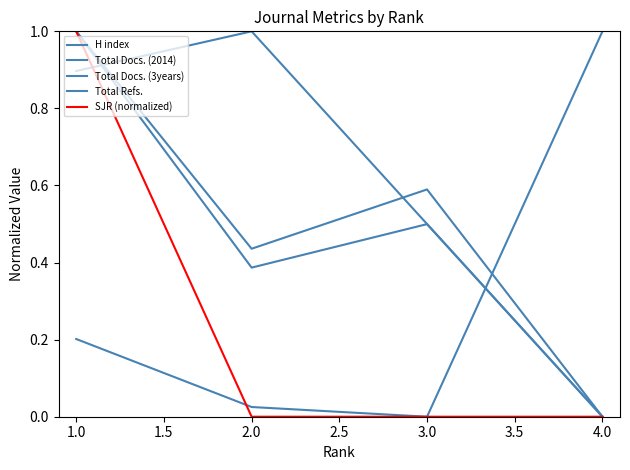

How many lines are shown in the chart?

5